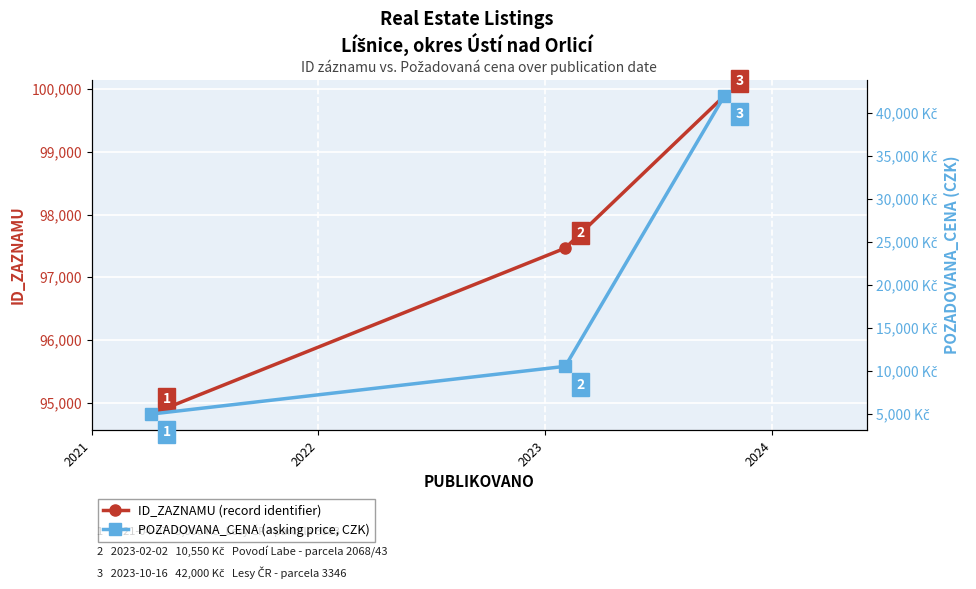

The POZADOVANA_CENA series shows 1085 at 2021. True or false?

False